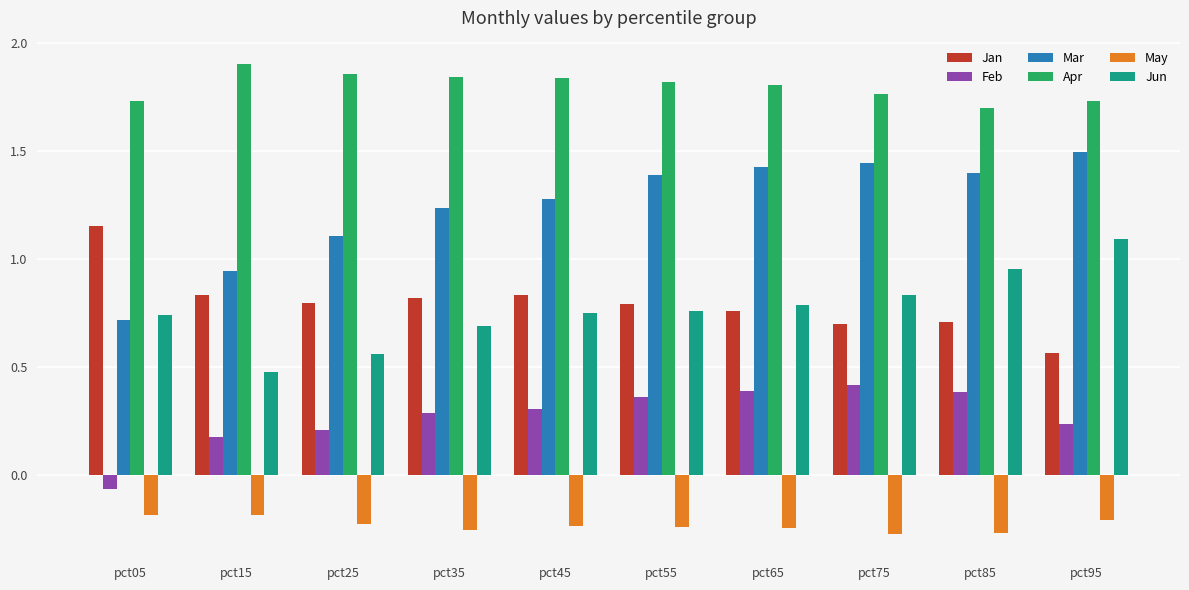

What are all the series names shown in the legend?

Jan, Feb, Mar, Apr, May, Jun